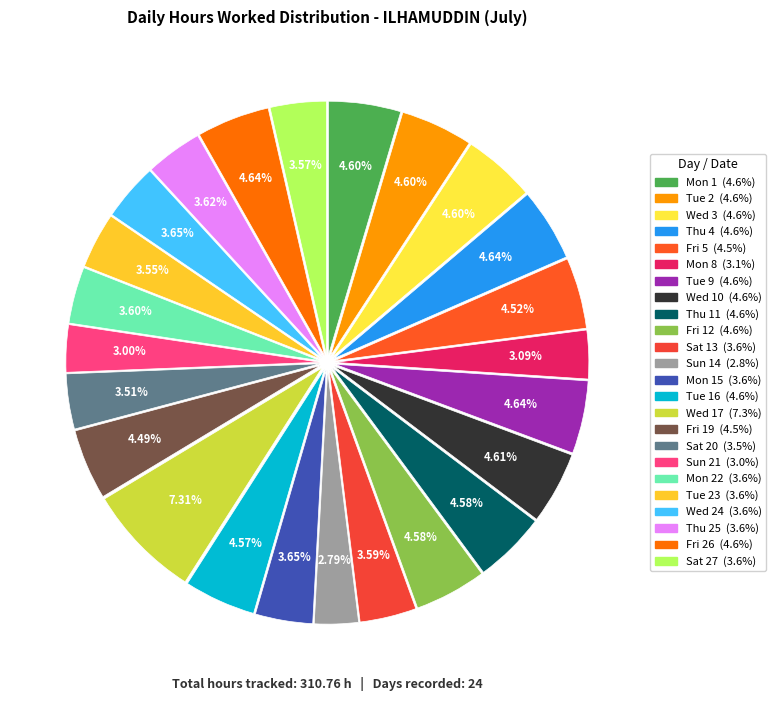

How many slices are in this pie chart?

24